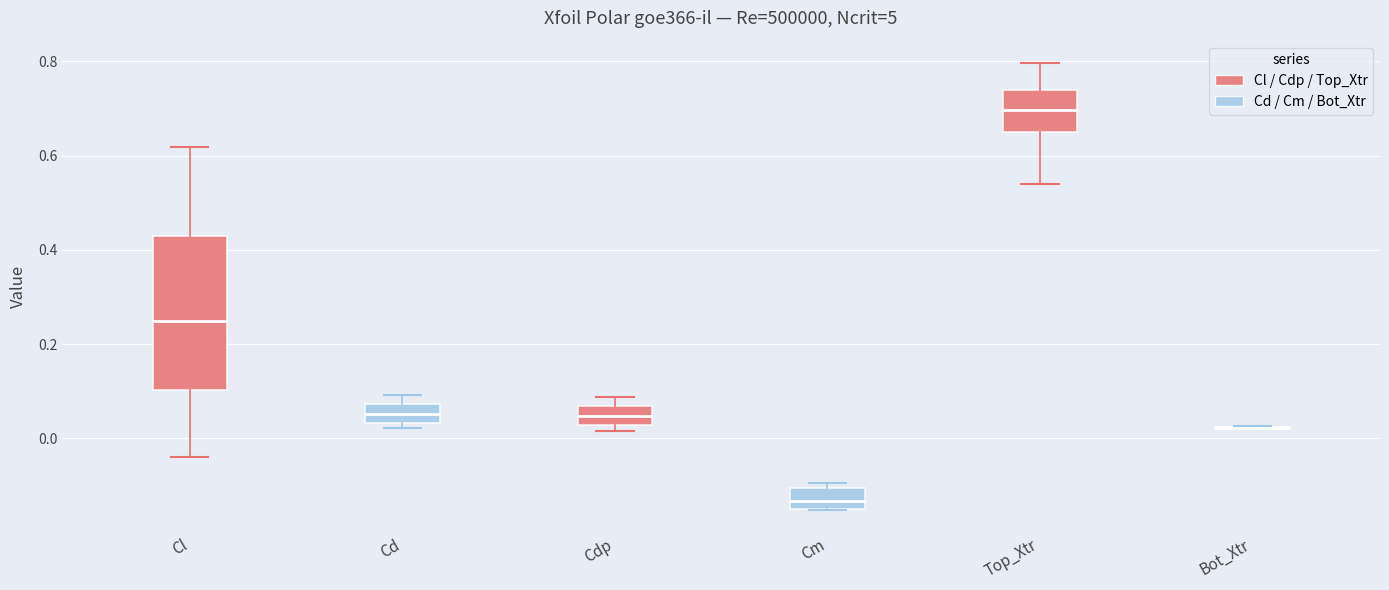

Reading left to right, read every box against the y-axis: the position of its median line, the range the box covers, and the ends of its whiskers. The values are not printed on the chart, so give them approximately, as read against the axis.

Cl: median 0.24, box 0.10 to 0.44, whiskers -0.04 to 0.62
Cd: median 0.06, box 0.04 to 0.08, whiskers 0.02 to 0.10
Cdp: median 0.04, box 0.02 to 0.06, whiskers 0.02 (just below the box's lower edge) to 0.08
Cm: median -0.14 (inside the box), box -0.14 to -0.10, whiskers -0.16 to -0.10 (just above the box's upper edge)
Top_Xtr: median 0.70, box 0.66 to 0.74, whiskers 0.54 to 0.80
Bot_Xtr: box collapsed to a line at 0.02, whiskers 0.02 to 0.02